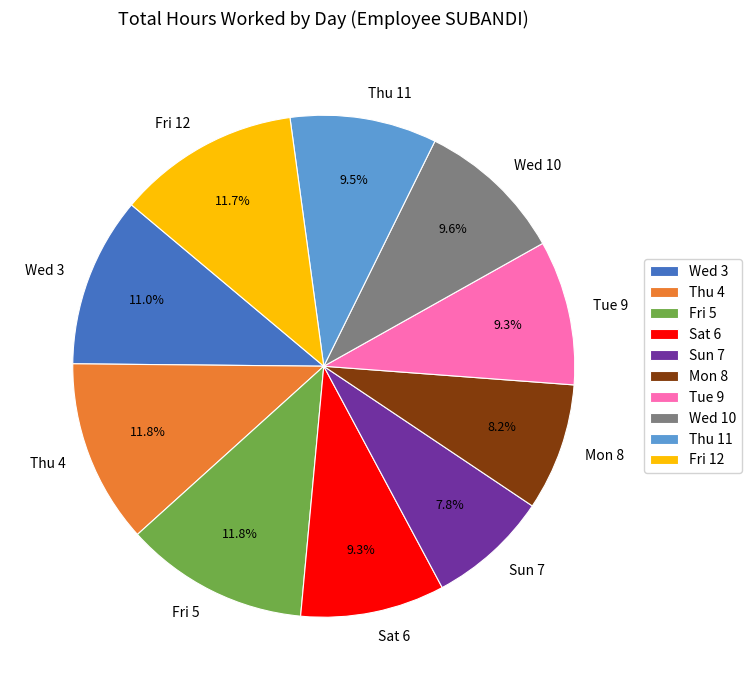

Which has a higher value, Mon 8 or Fri 5?

Fri 5